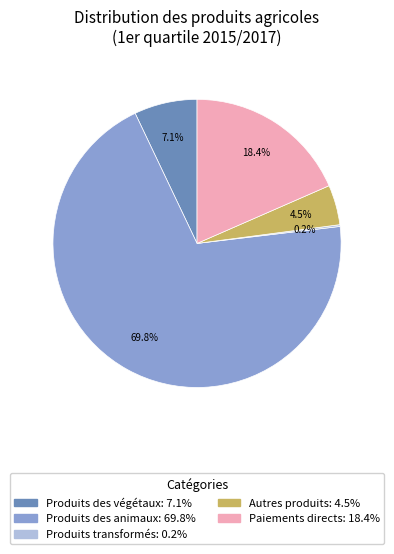

Is the sum of Paiements directs: 18.4% and Produits des végétaux: 7.1% greater than half?

No